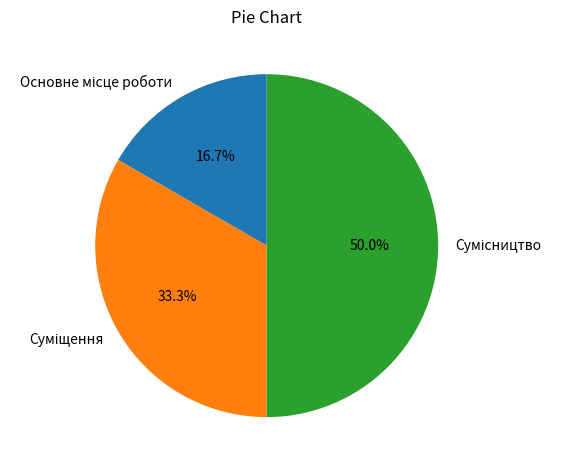

Count the number of slices in the pie.

3